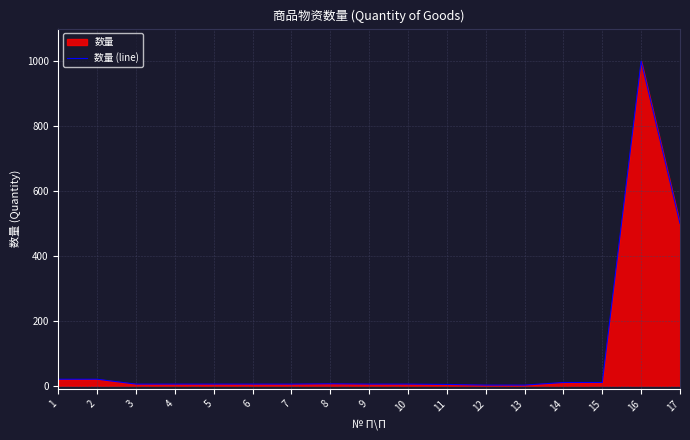

How many points are higher than both their immediate neighbors (excluding endpoints)?

2